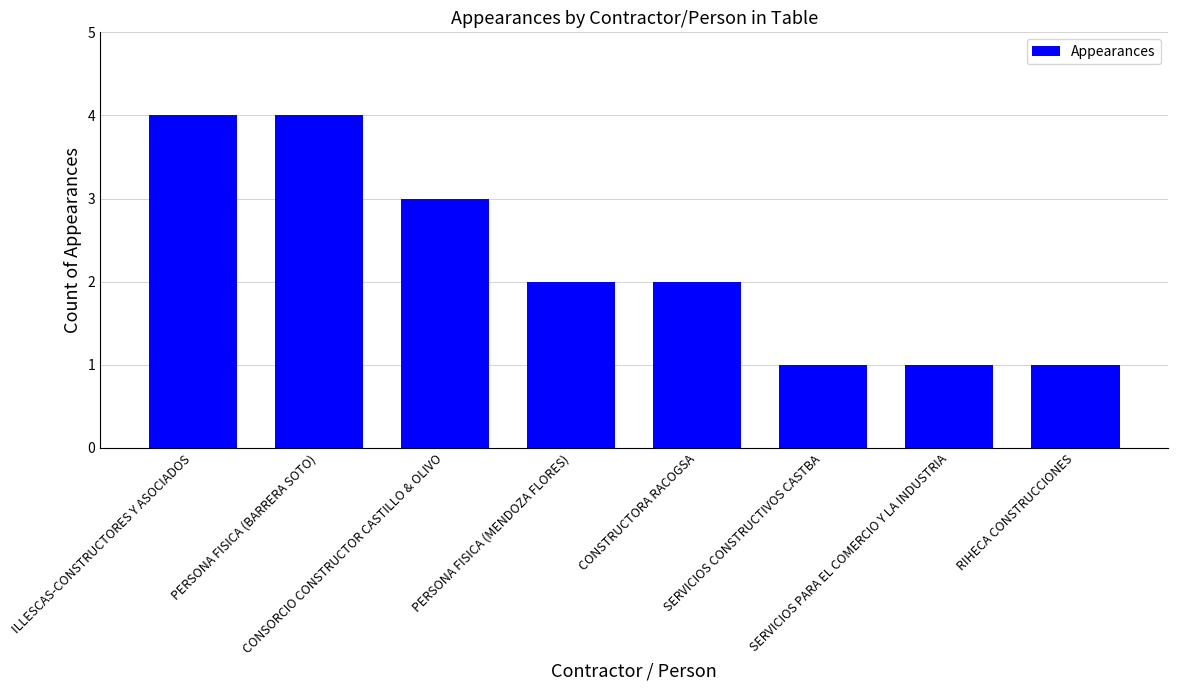

How many categories are shown in the chart?

8